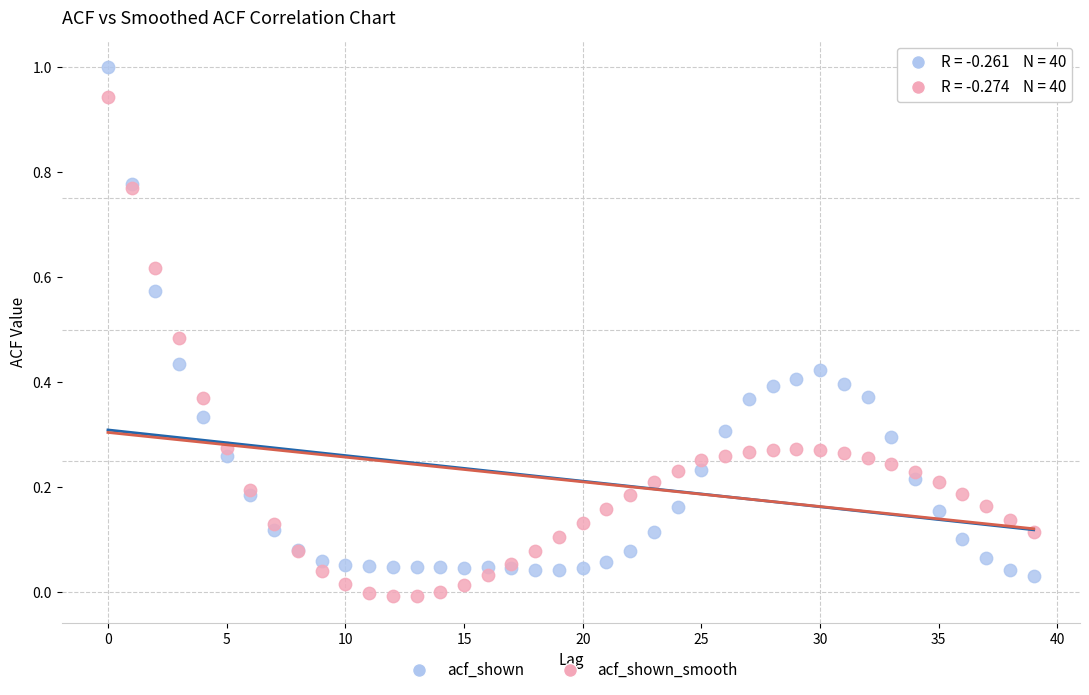

What are all the series names shown in the legend?

acf_shown, acf_shown_smooth